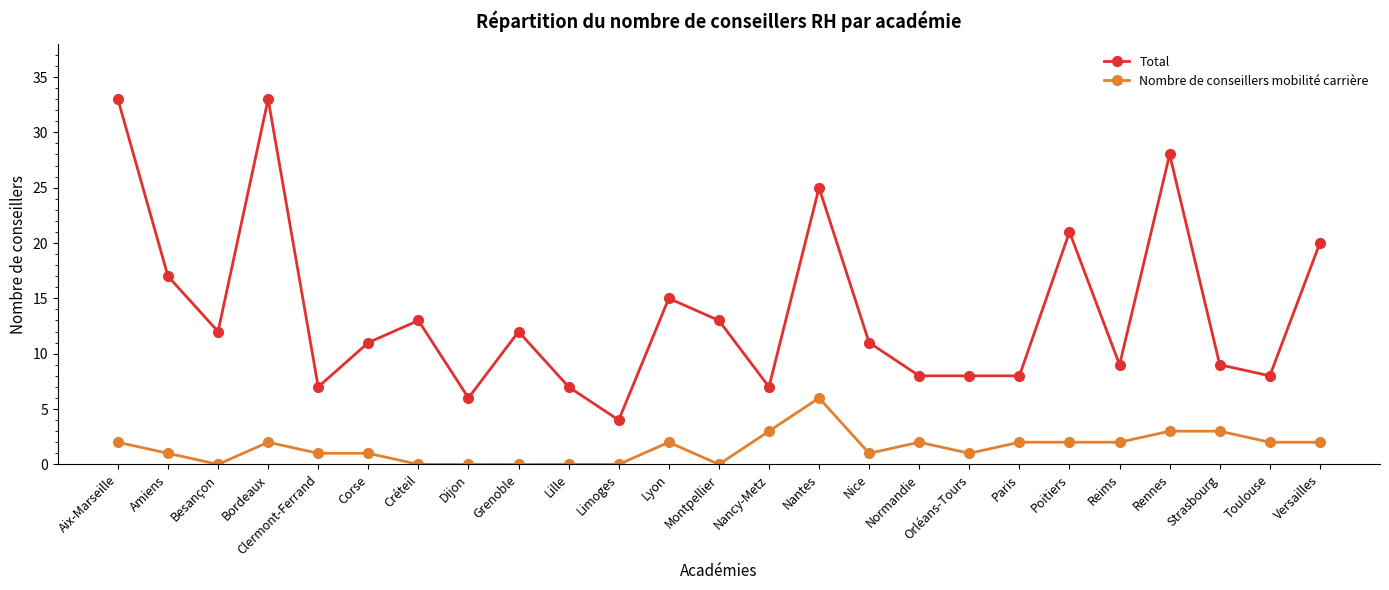

What value does the Total series have at Nantes?

25